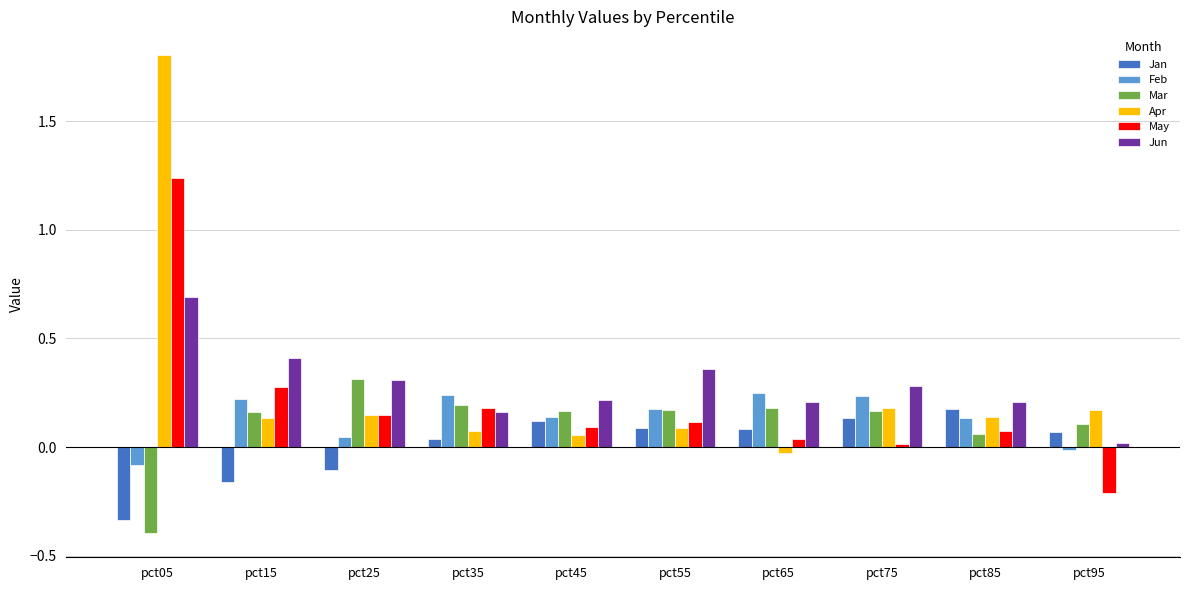

True or false: Jun has a value of 0.2 at pct85.

True